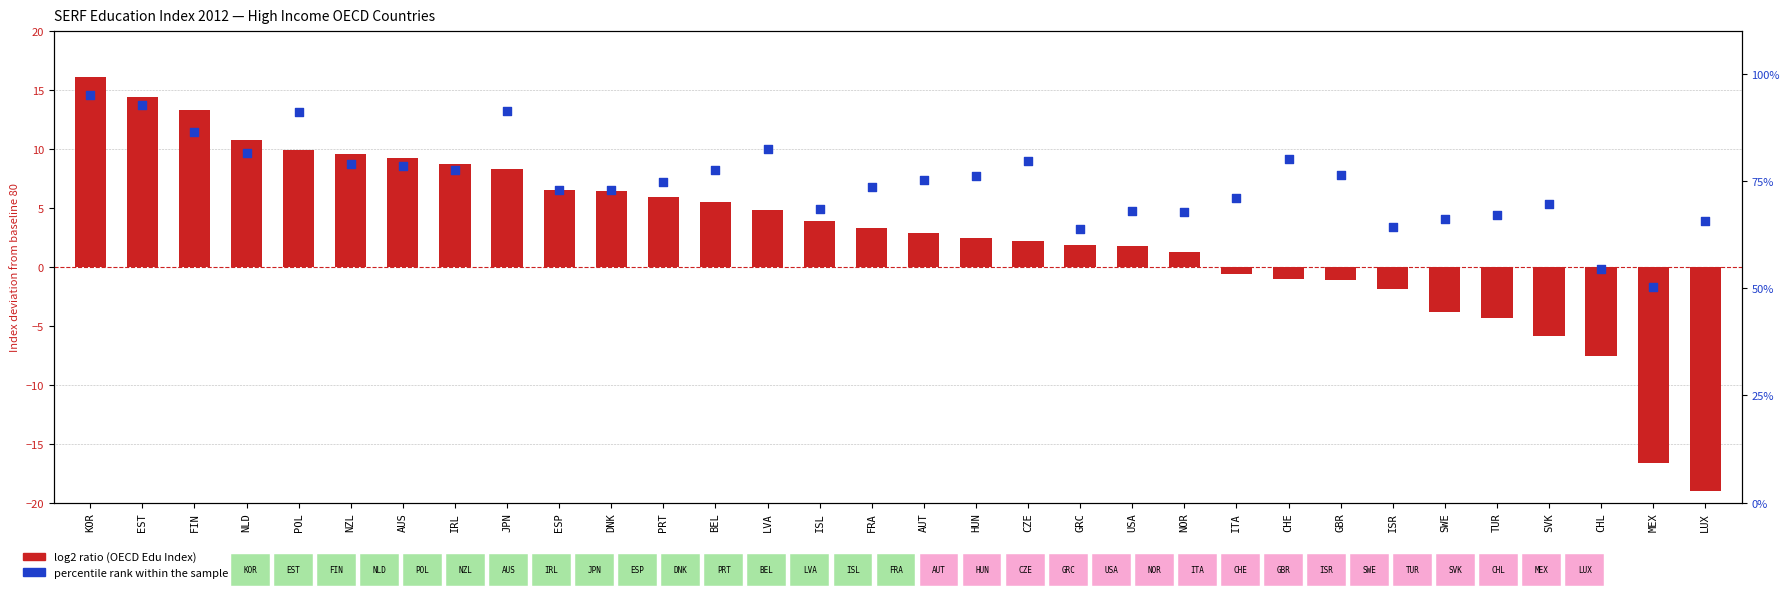

At how many categories does at least one series exceed 54?

31